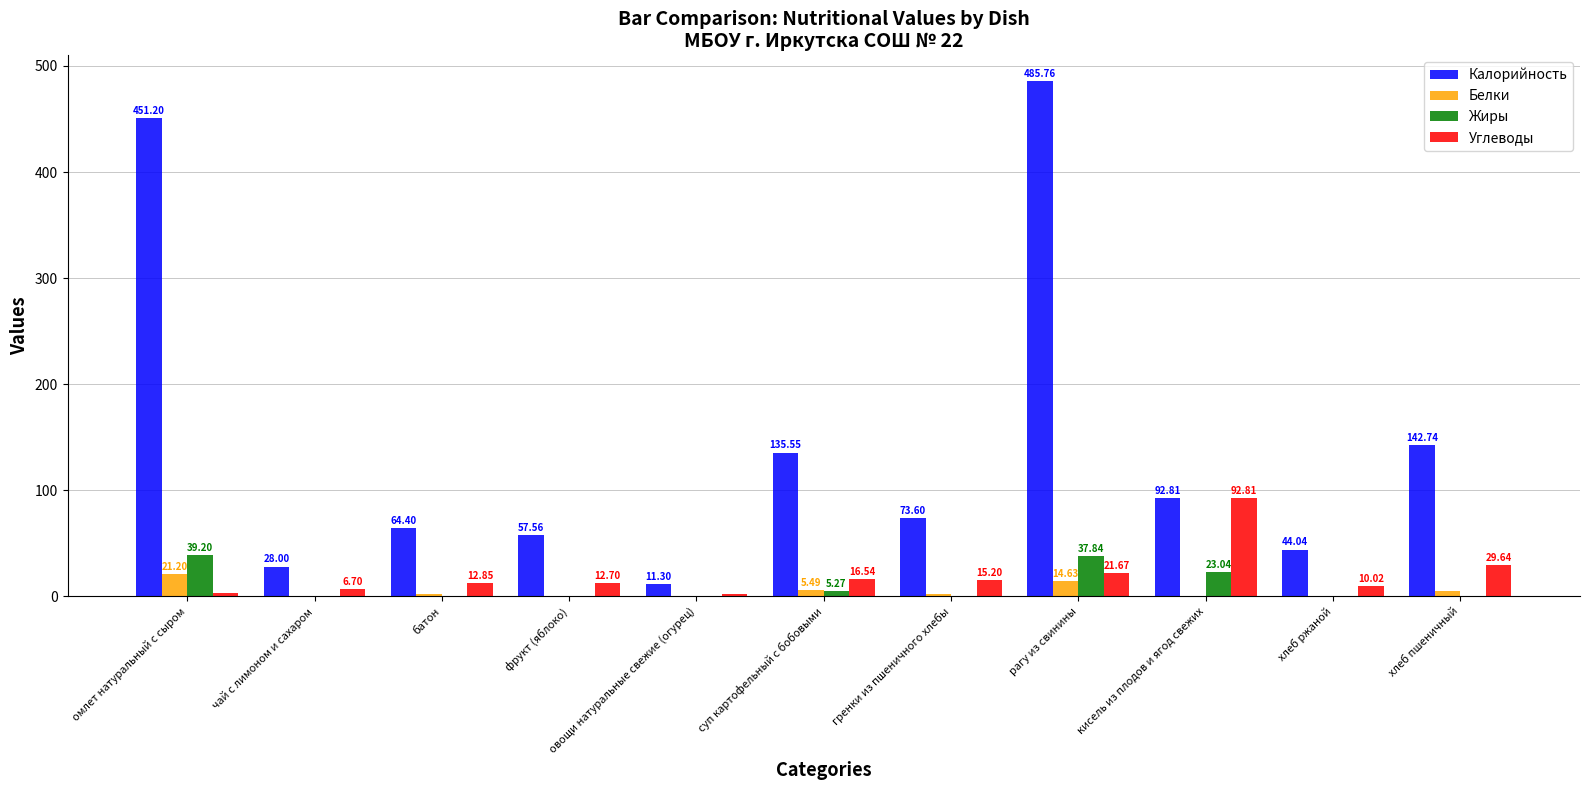

What is the sum of all Калорийность values?

1587.0